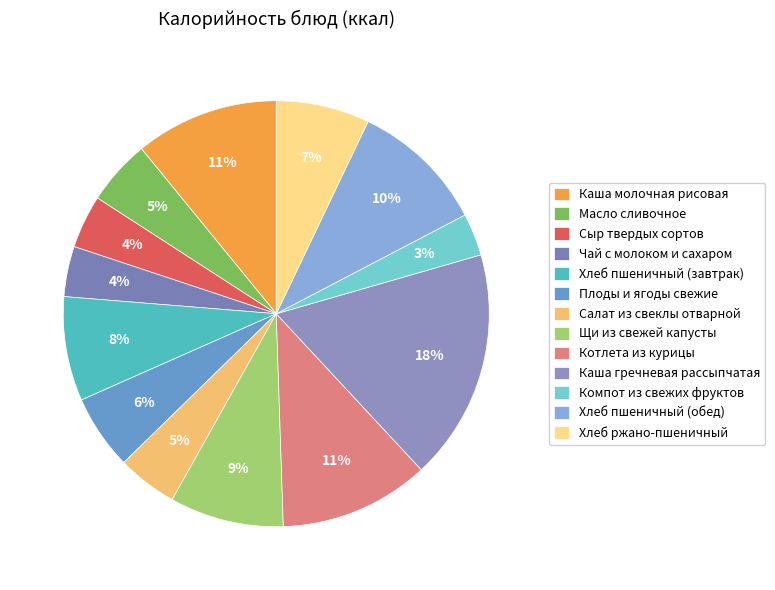

Count the number of slices in the pie.

13